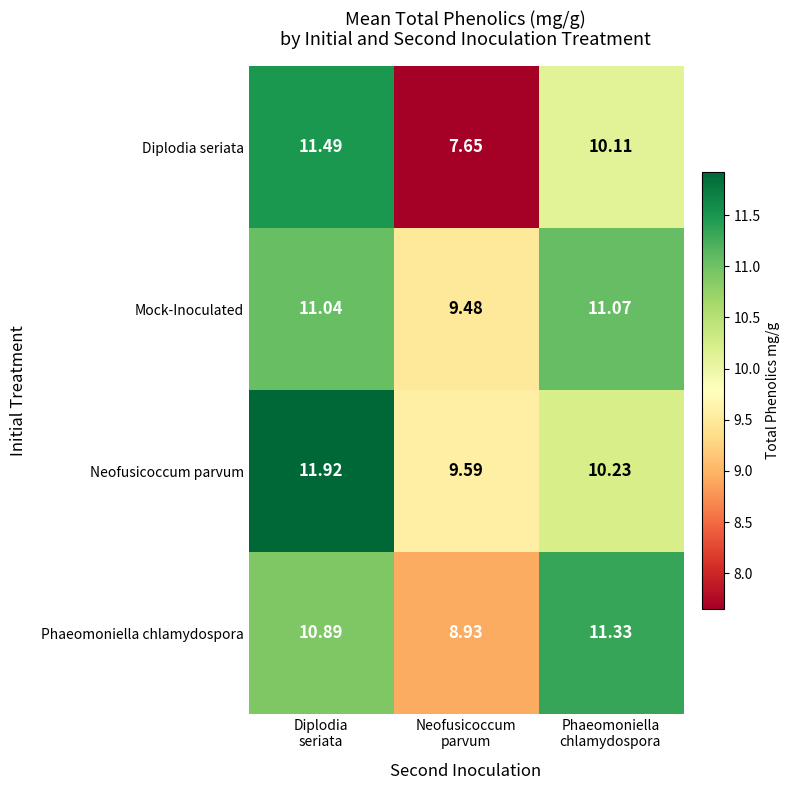

How many data points does each series have?

3